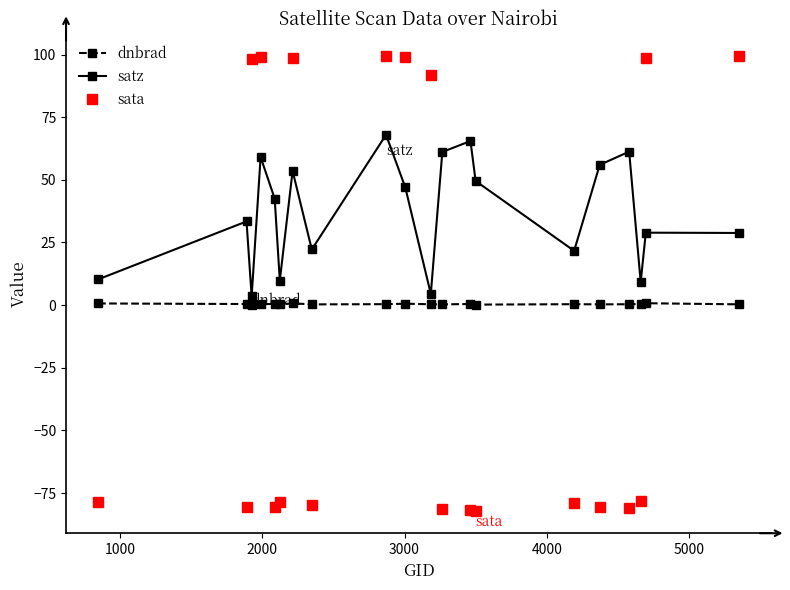

At how many categories does at least one series exceed 40?

14